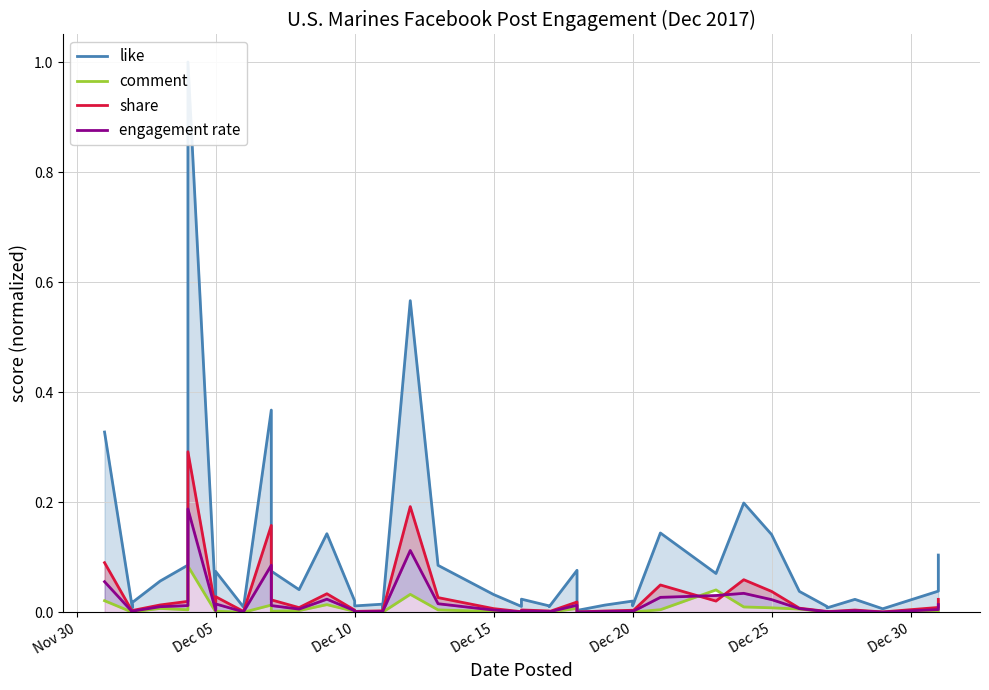

Which series has the largest range (max minus min)?

like